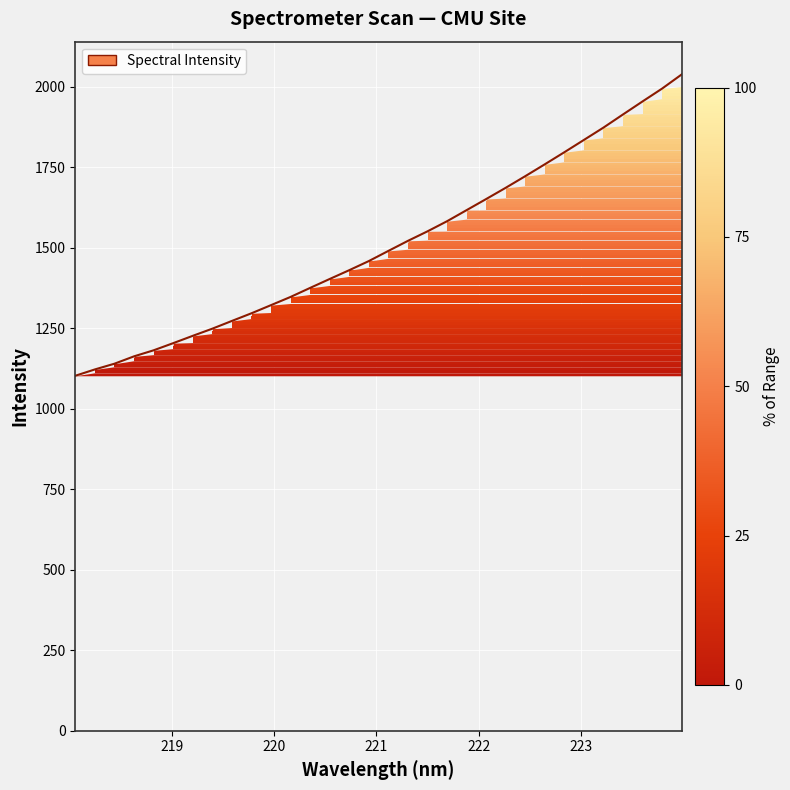

What is the average value?

1508.3